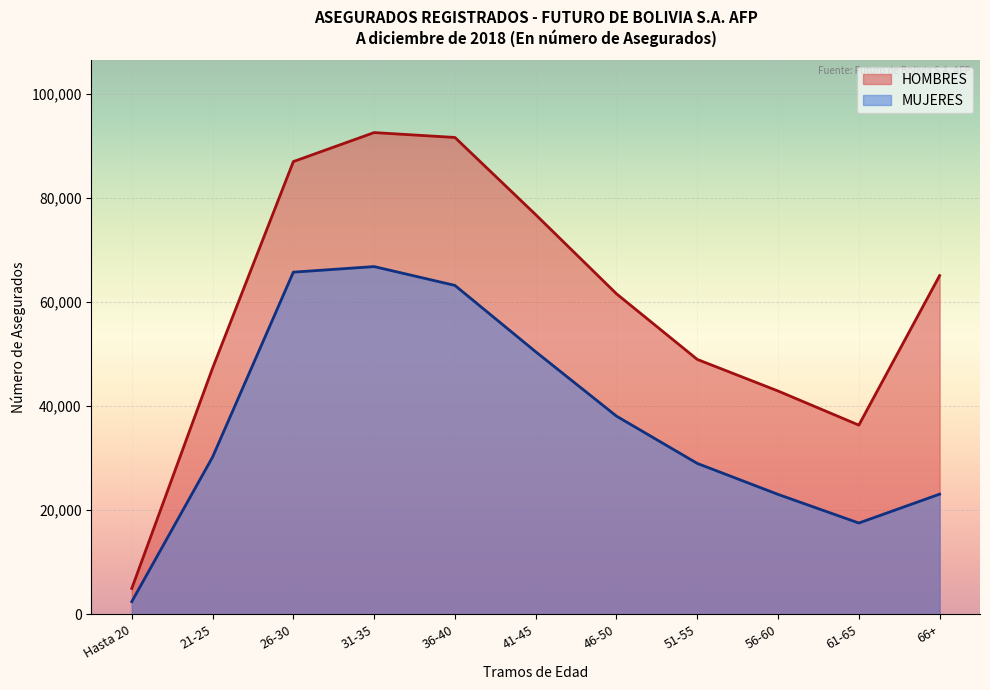

What is the spread (max minus min) of values at 31-35?

25766